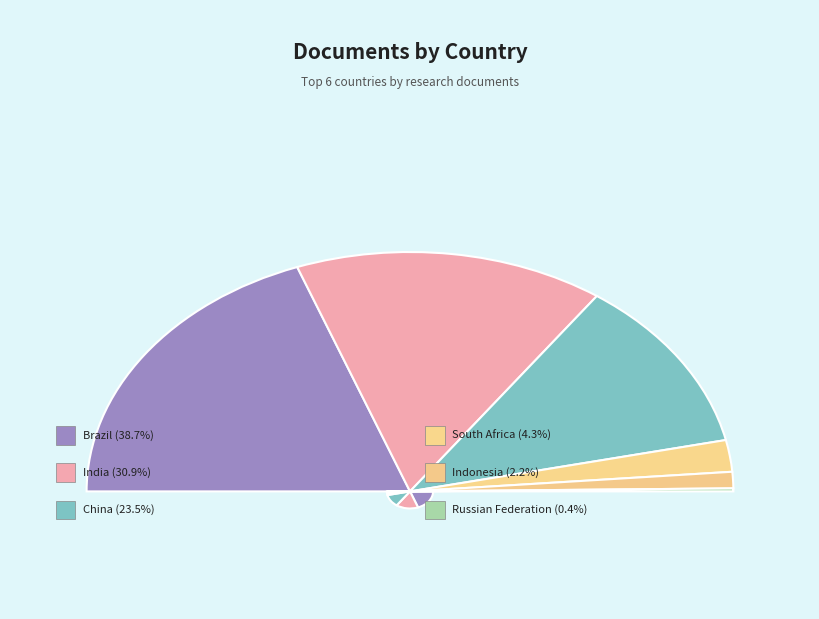

Rank the categories by value from lowest to highest.

Russian Federation, Indonesia, South Africa, China, India, Brazil